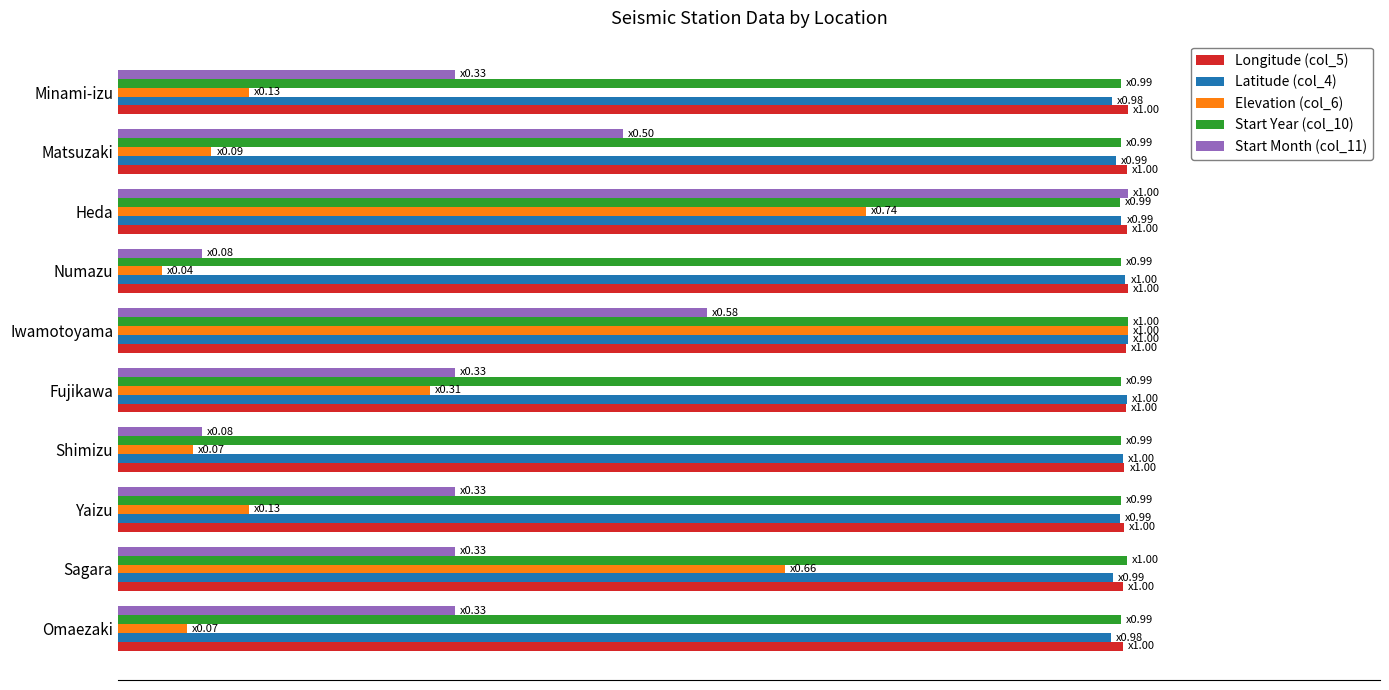

What are all the series names shown in the legend?

Longitude (col_5), Latitude (col_4), Elevation (col_6), Start Year (col_10), Start Month (col_11)